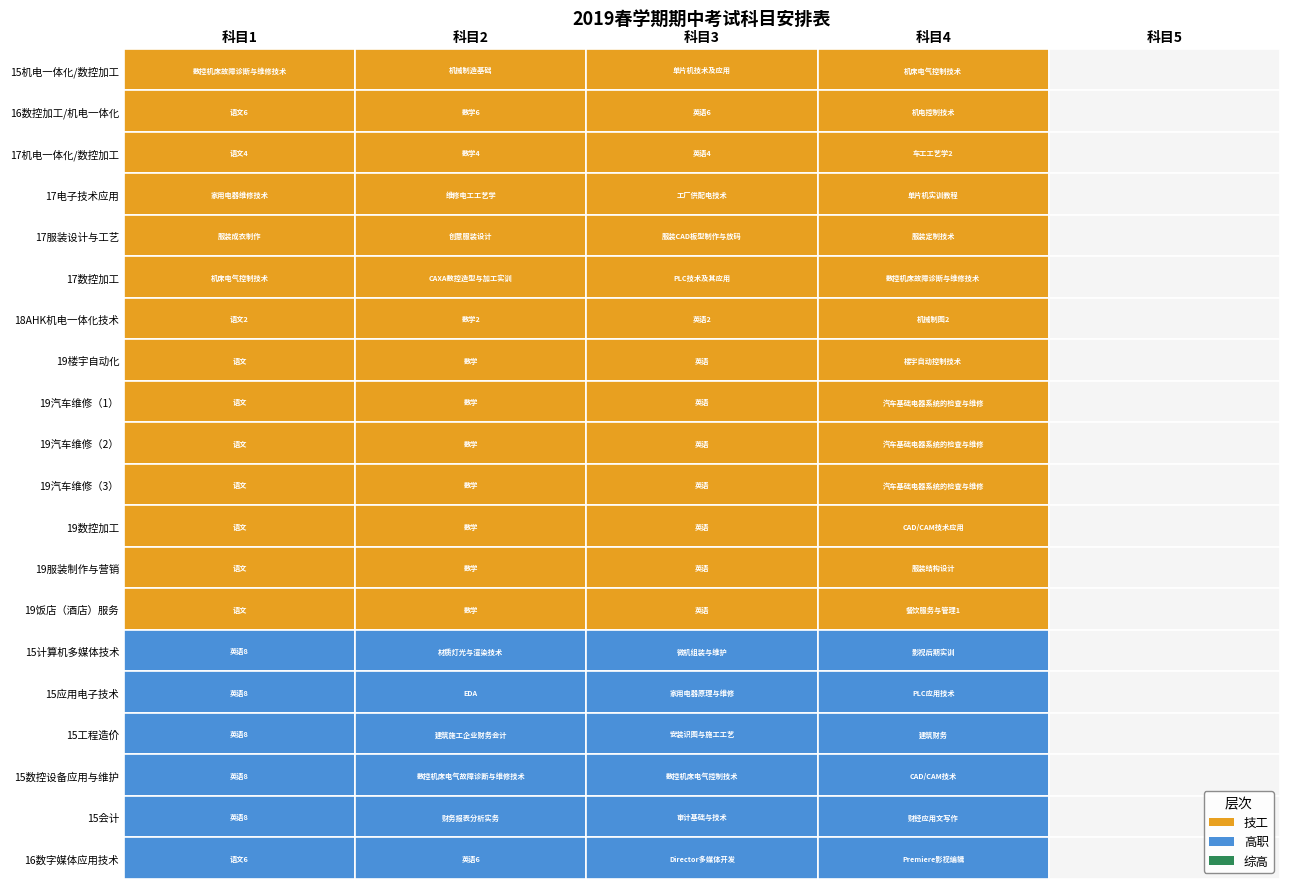

Count the number of data series in this chart.

20